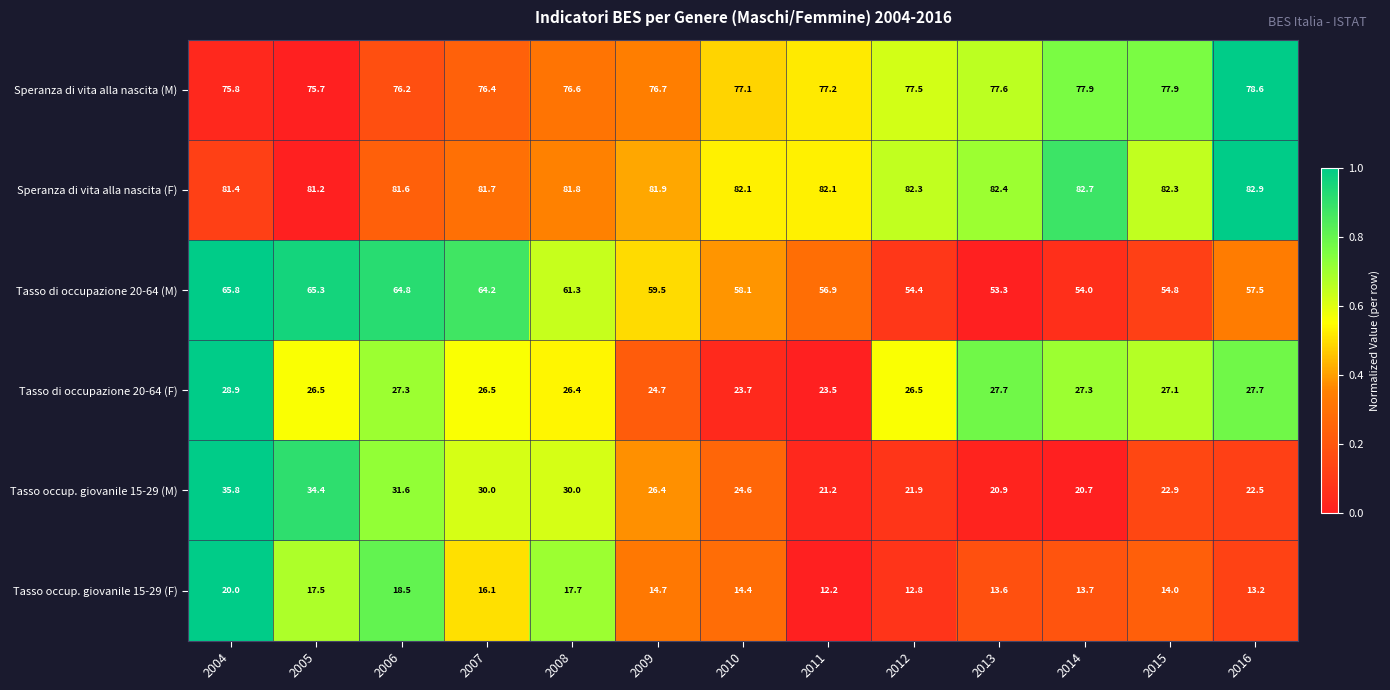

Which series changed the most between 2007 and 2012?

Tasso di occupazione 20-64 (M)